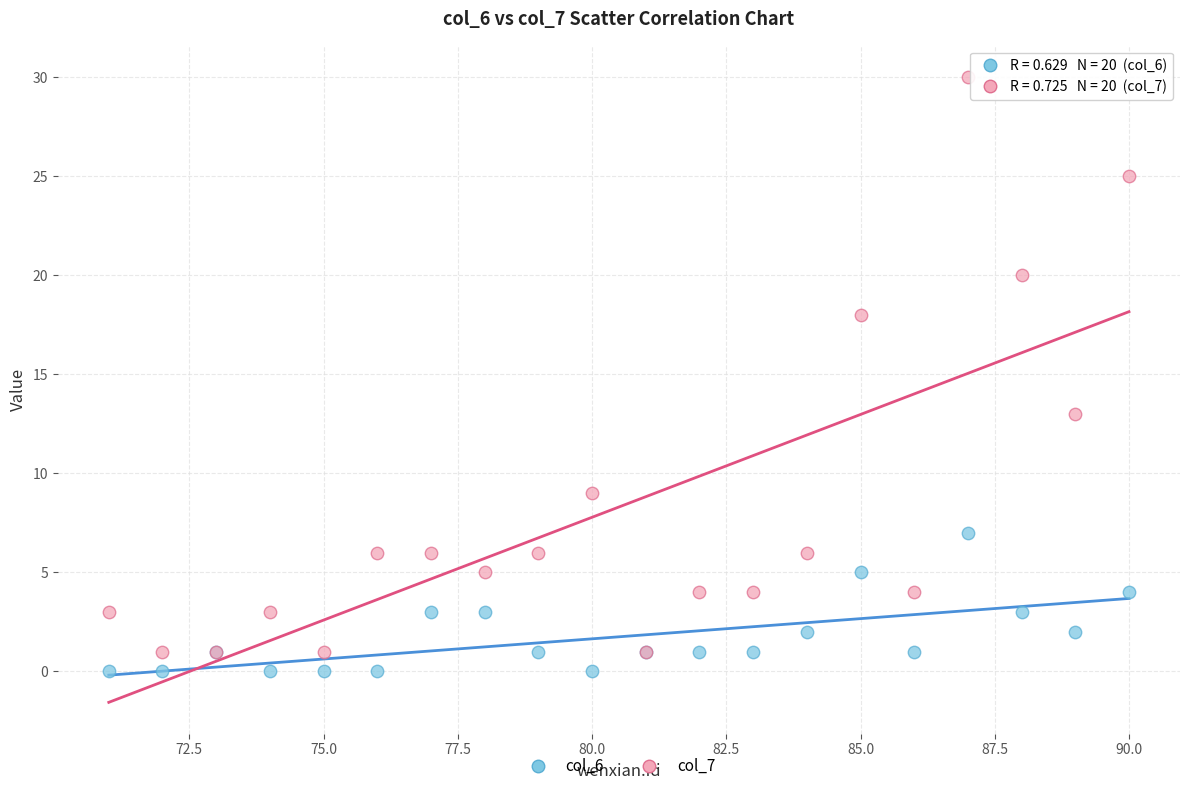

Across all series, what Y value is closest to 15?

13